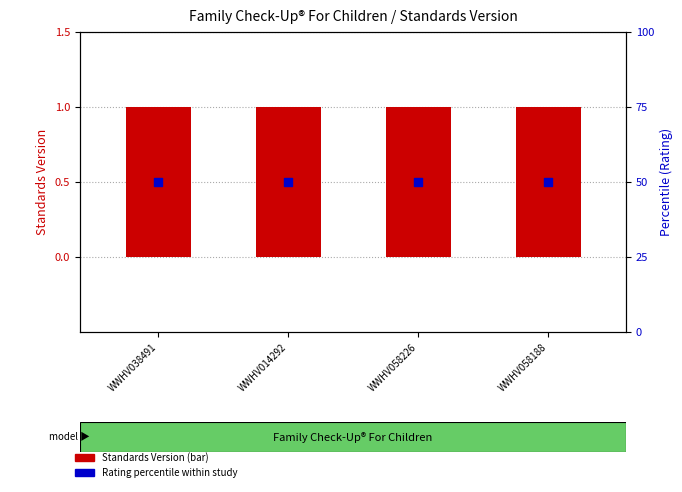

Which series has the widest spread of Y values?

Standards Version